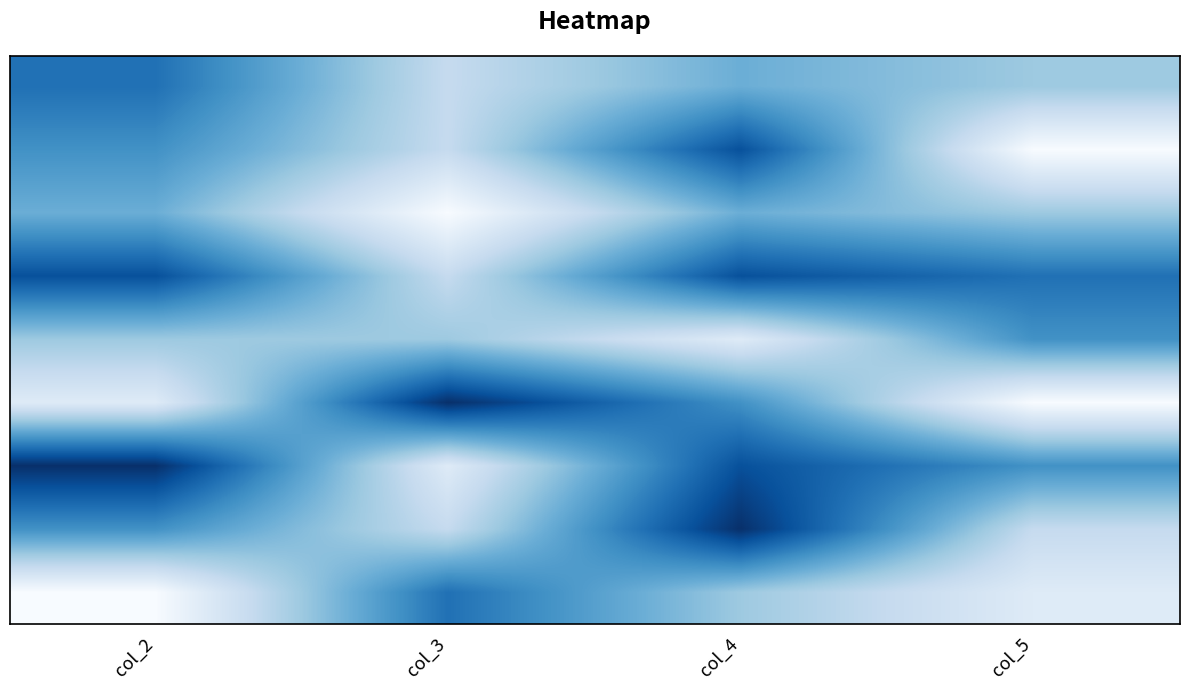

Between col_5 and col_4, which is larger?

col_5